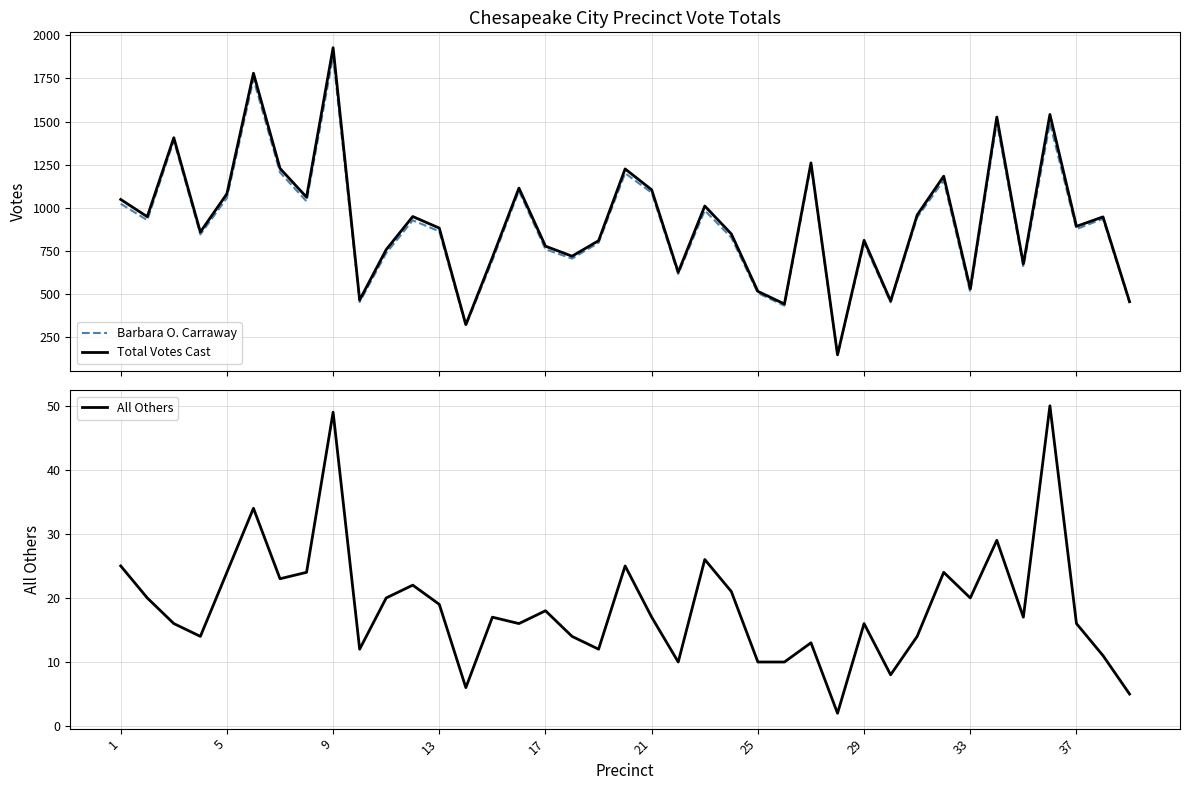

Count the number of data series in this chart.

3